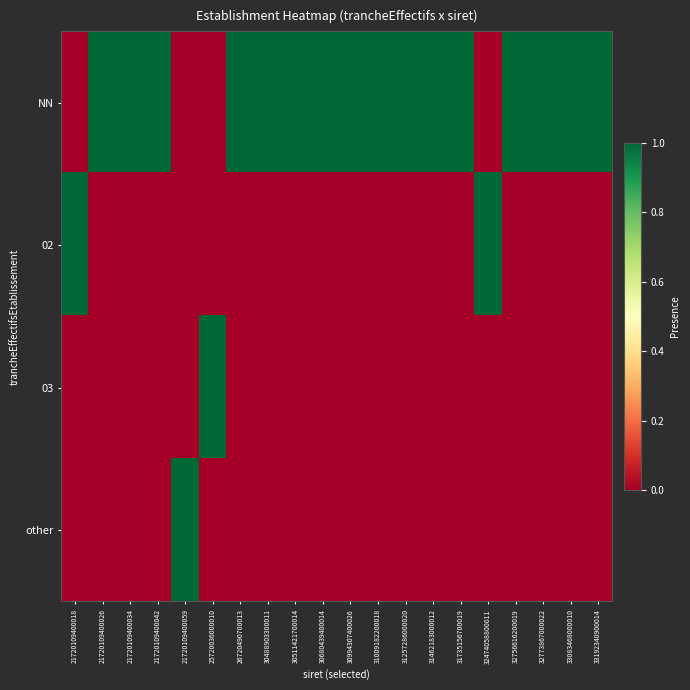

What is the total value across all series at 31257286000020?

1